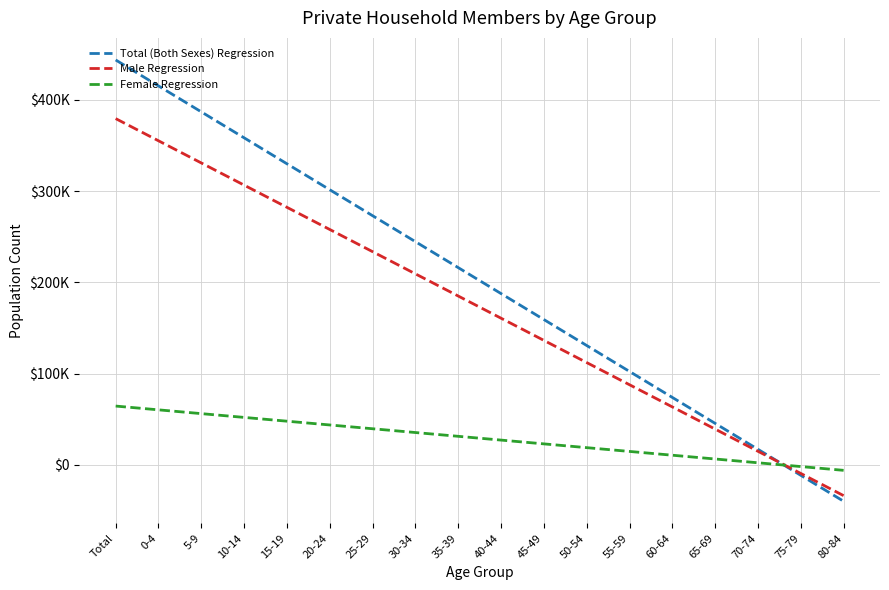

Does the chart display data point markers on the line(s)?

No